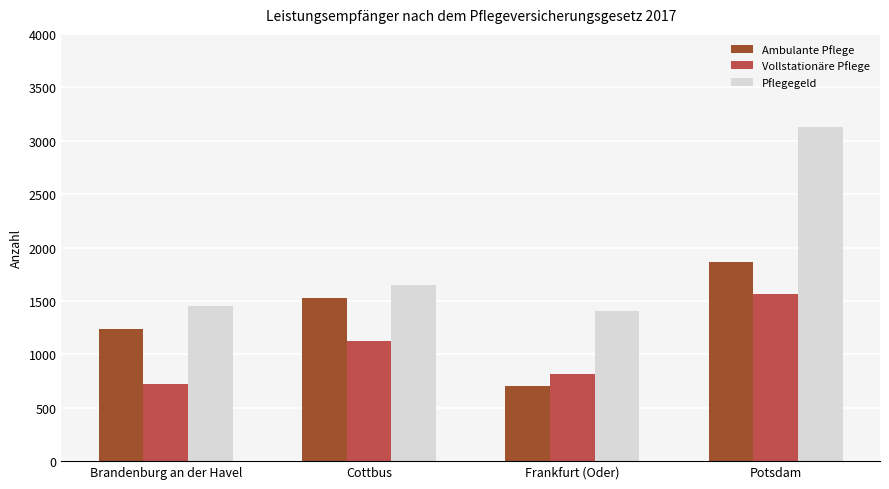

How many values in the Pflegegeld series are below 1648?

2